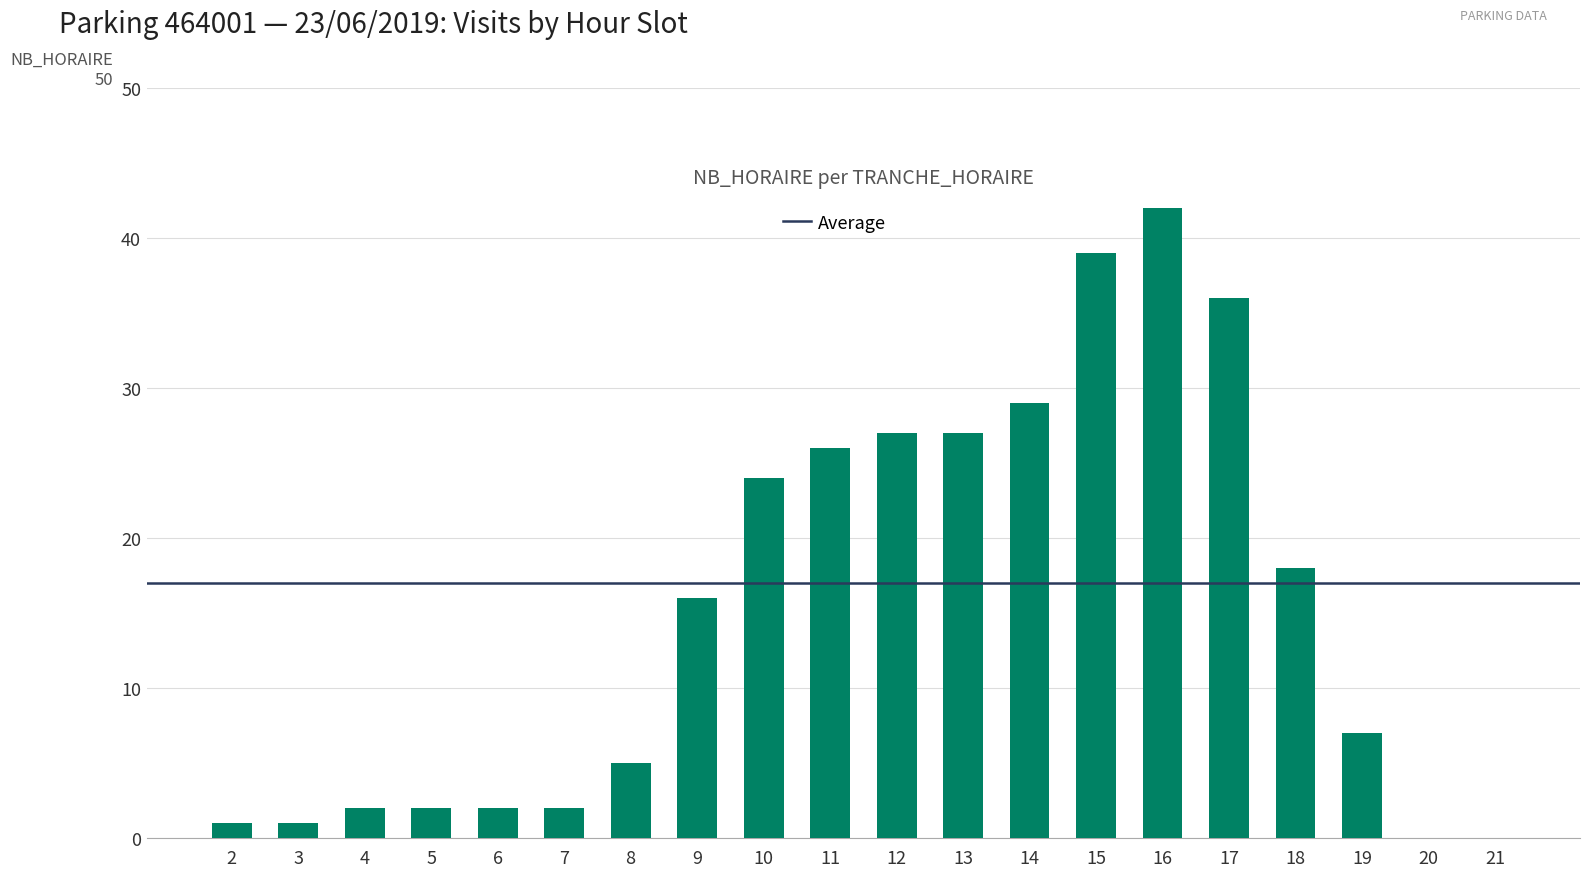

Count the number of categories in the chart.

20